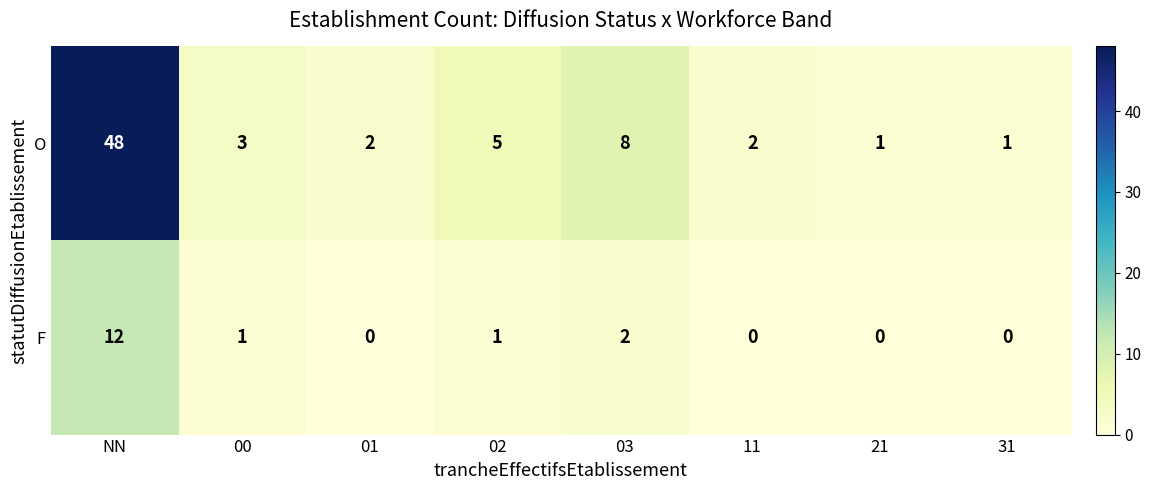

Is it true that O equals 8 at 03?

True